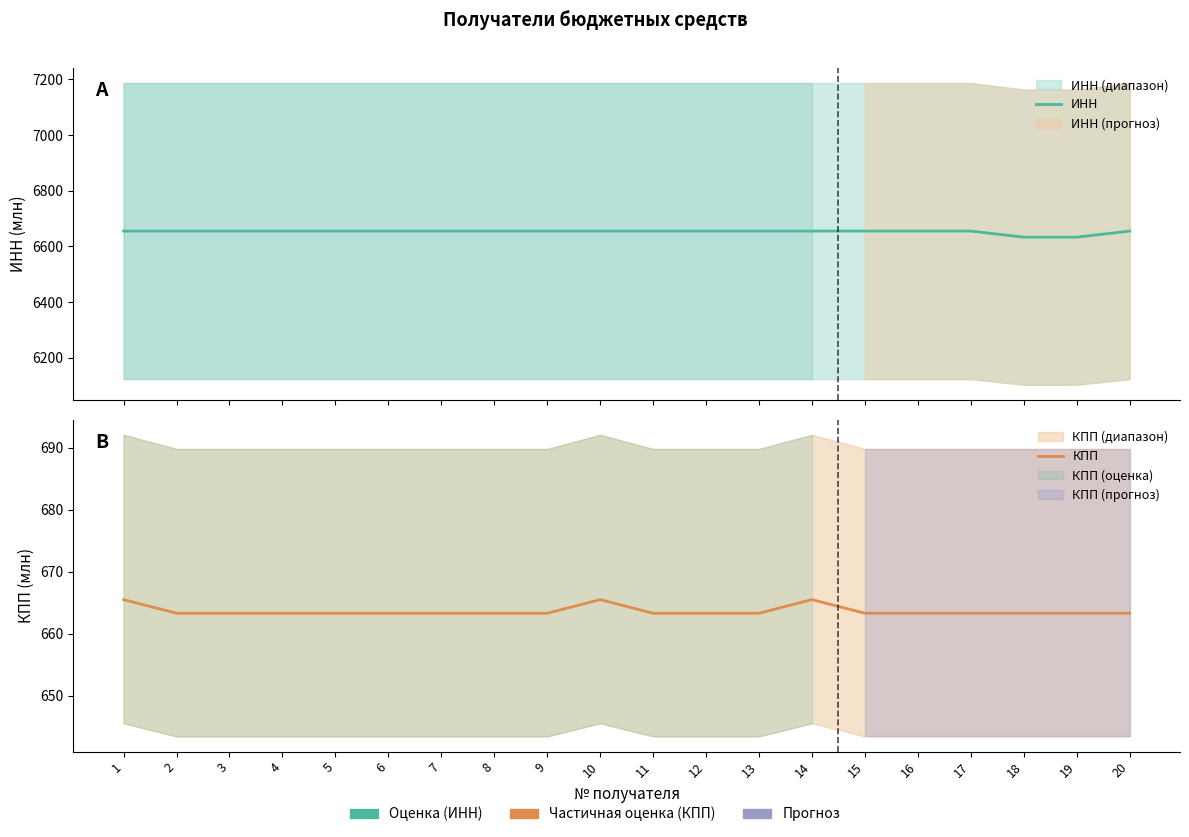

Which series has the widest spread of values?

ИНН